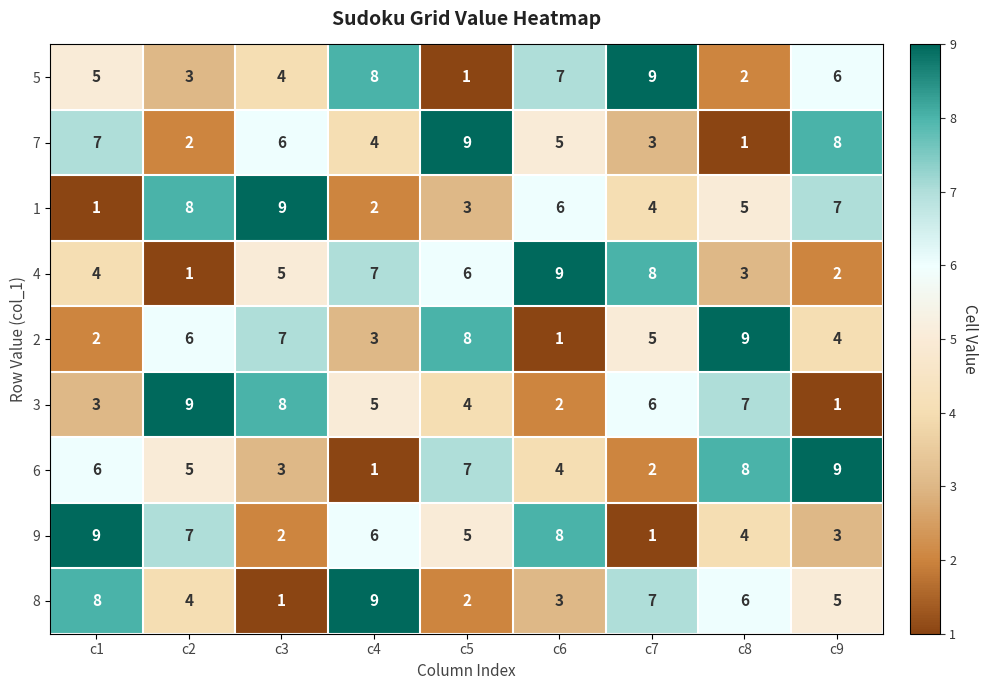

The 4 series shows 2 at c8. True or false?

False